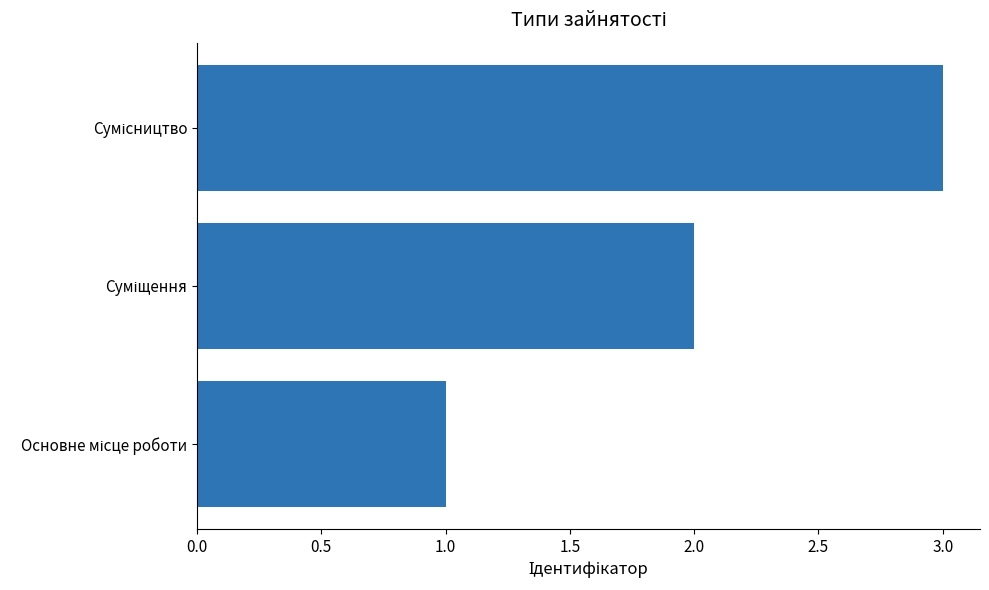

What is the average value?

2